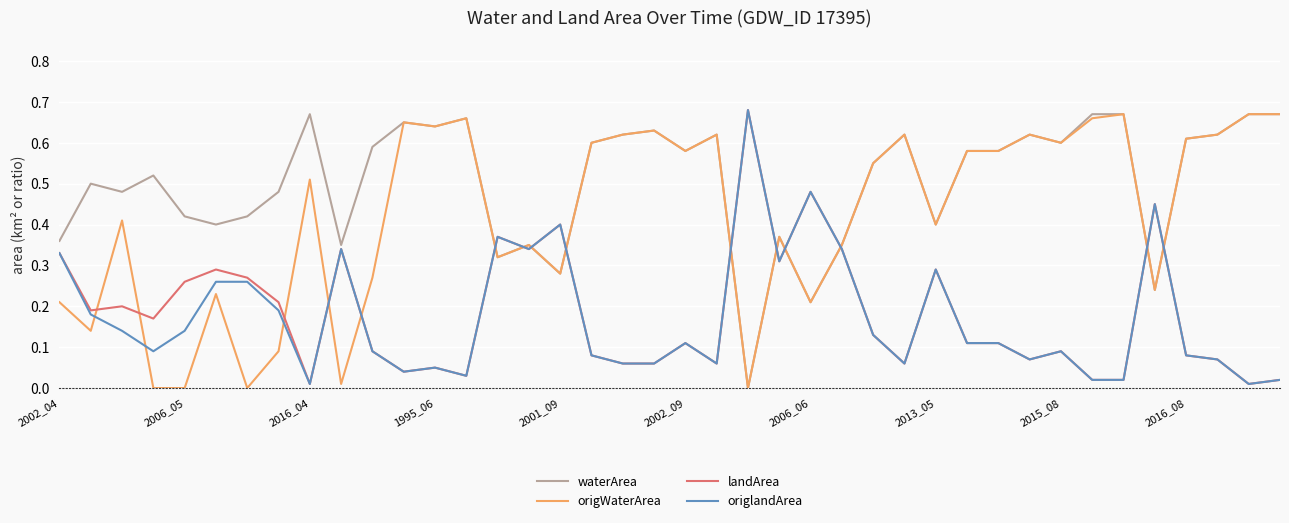

Which series ends up on top after the final intersection of waterArea and landArea?

waterArea